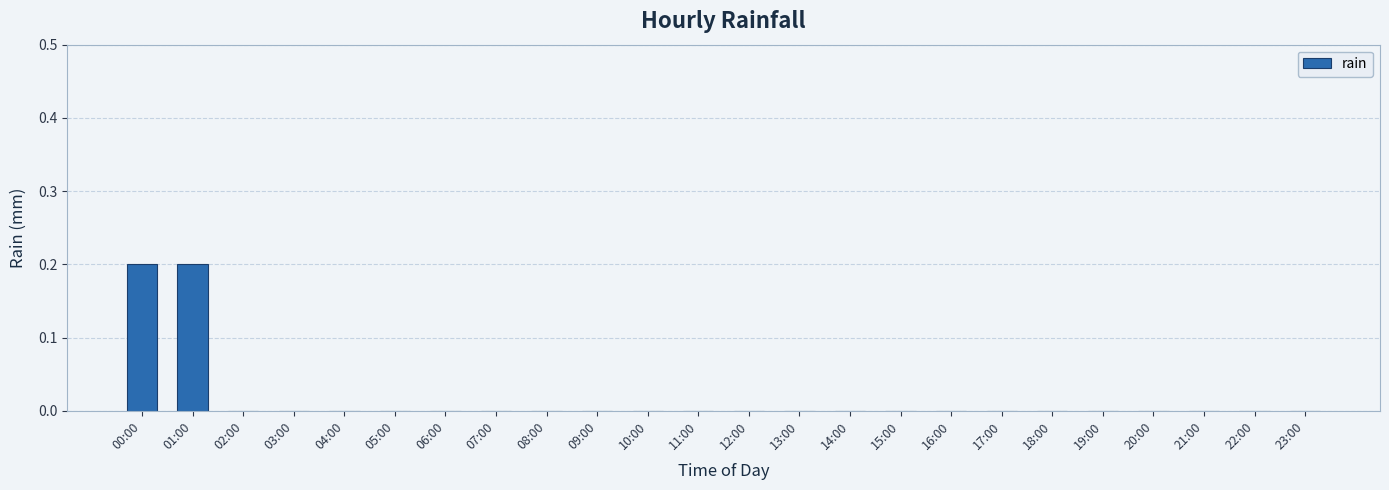

What is the sum of all values?

0.4